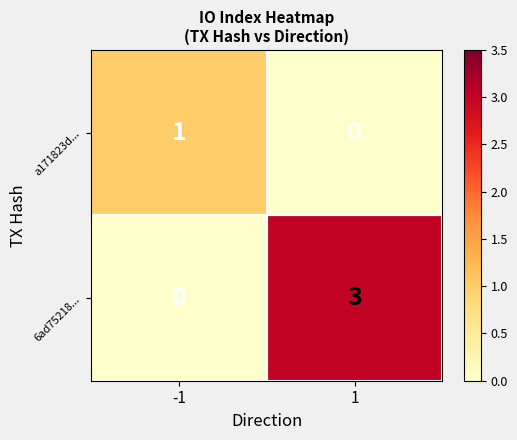

At -1, list the series in order from largest to smallest.

a171823d..., 6ad75218...